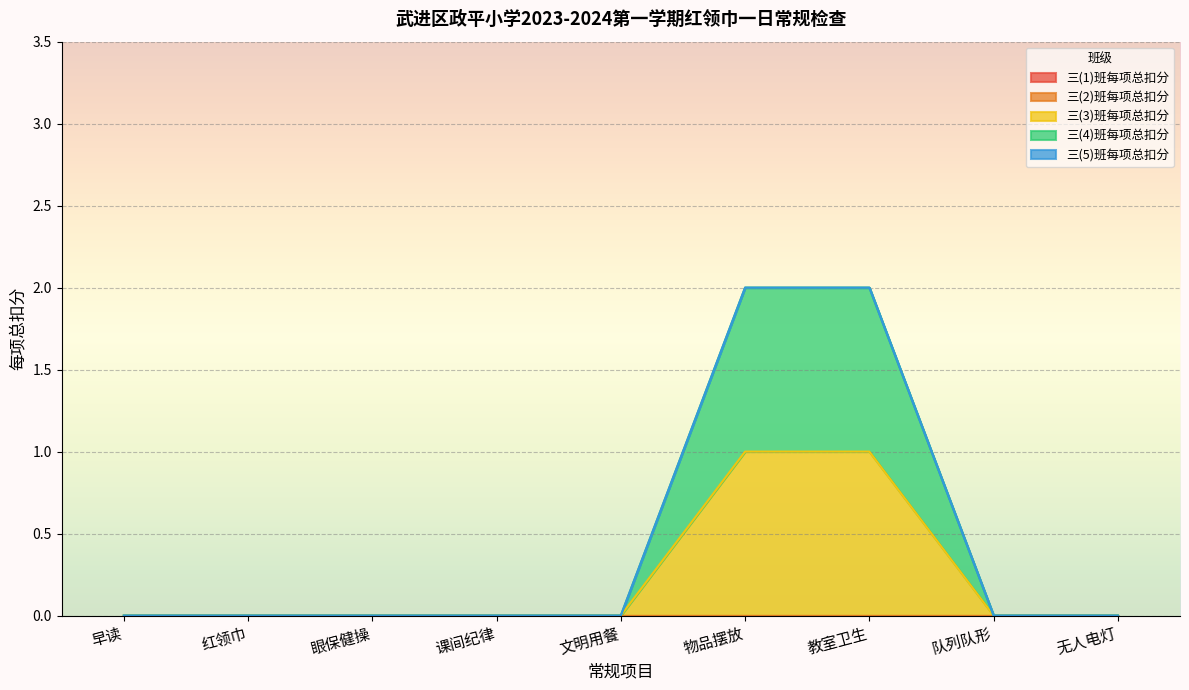

Where is 三(4)班每项总扣分 nearest to the value 0?

早读